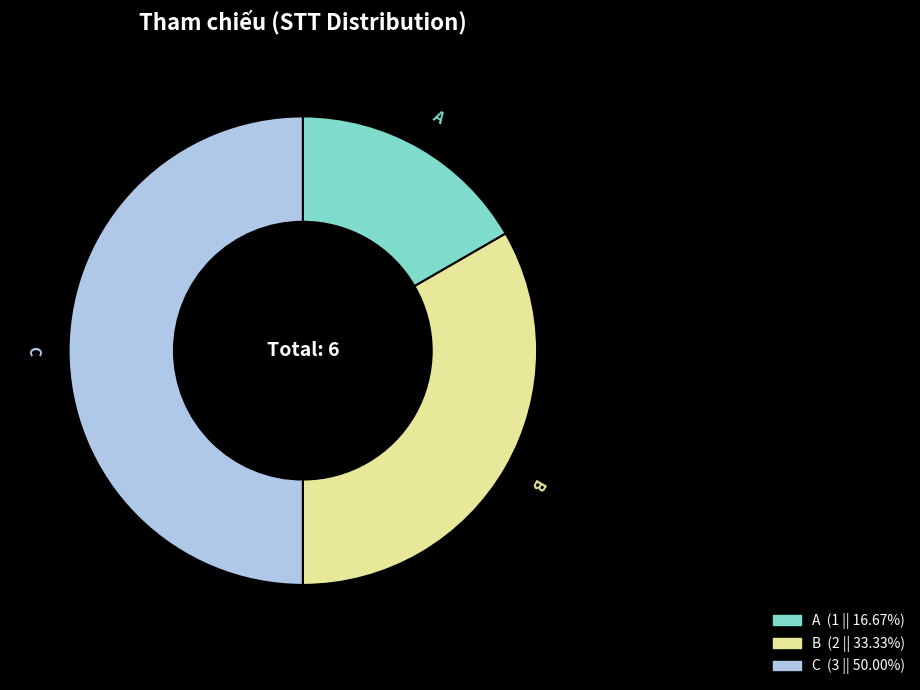

Which slice is the largest?

C